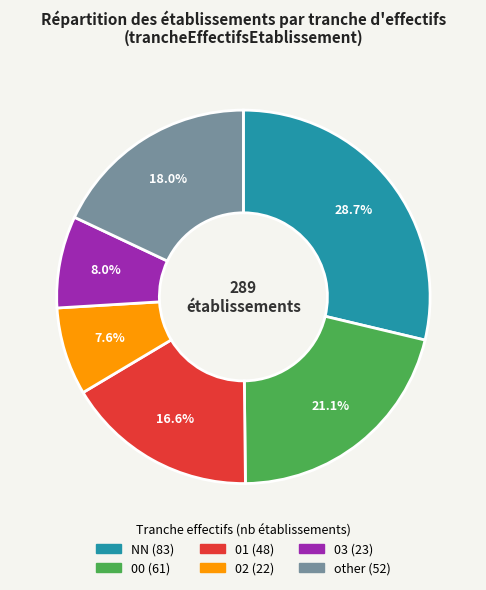

What percentage is the 02 slice, to the nearest percent?

8%